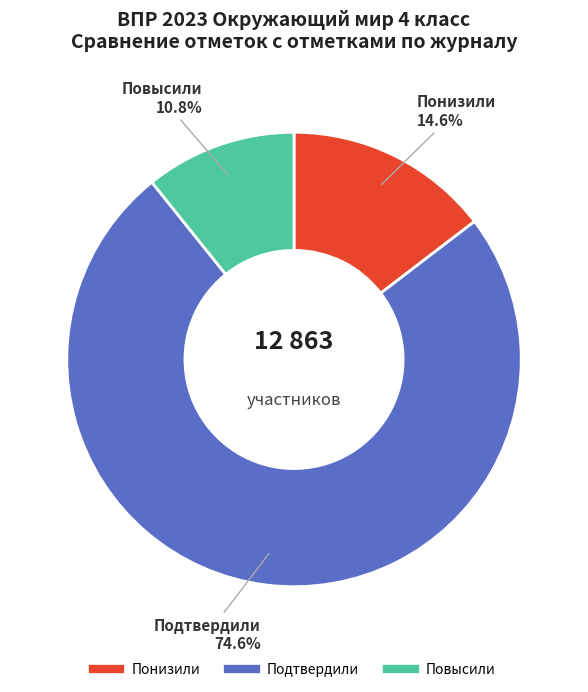

To the nearest percent, what is the combined percentage of Понизили and Подтвердили?

89%